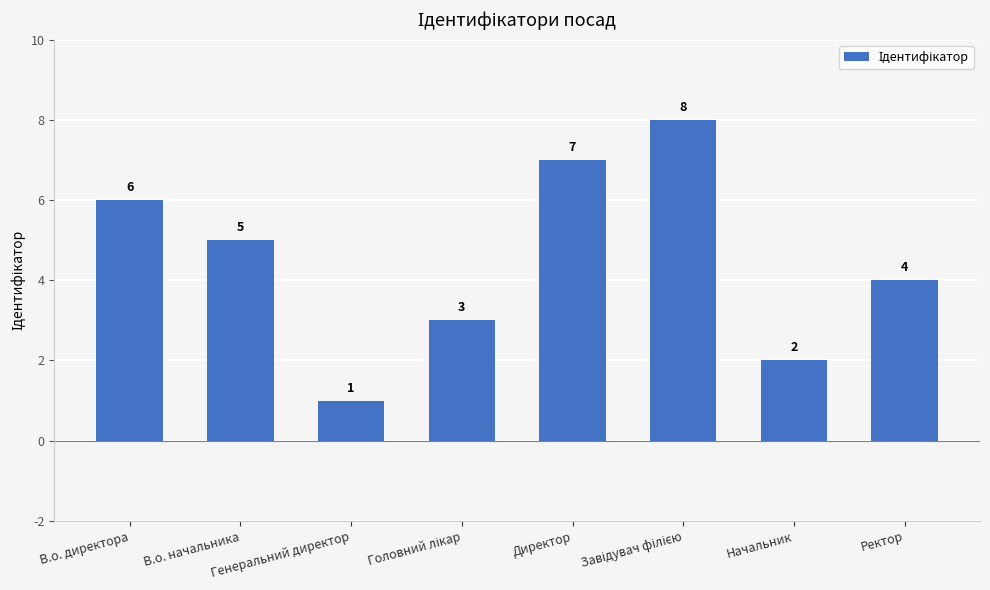

What is the maximum value shown in the chart?

8